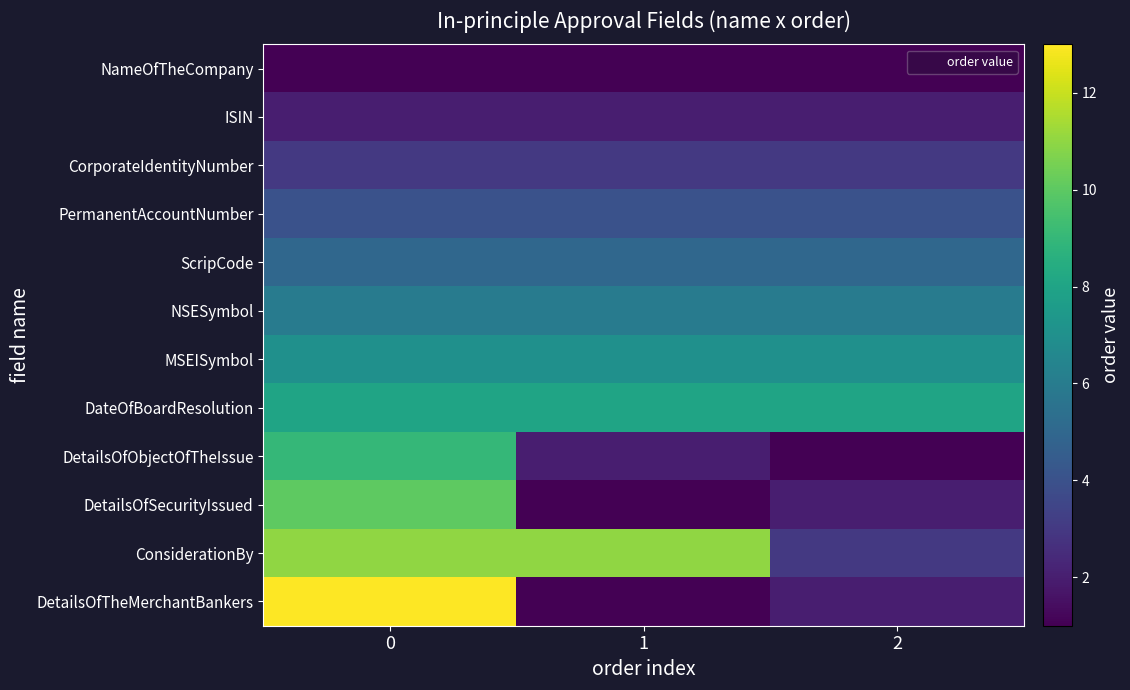

Reading left to right, extract all data points from this chart.

NameOfTheCompany: 0=1	1=1	2=1
ISIN: 0=2	1=2	2=2
CorporateIdentityNumber: 0=3	1=3	2=3
PermanentAccountNumber: 0=4	1=4	2=4
ScripCode: 0=5	1=5	2=5
NSESymbol: 0=6	1=6	2=6
MSEISymbol: 0=7	1=7	2=7
DateOfBoardResolution: 0=8	1=8	2=8
DetailsOfObjectOfTheIssue: 0=9	1=2	2=1
DetailsOfSecurityIssued: 0=10	1=1	2=2
ConsiderationBy: 0=11	1=11	2=3
DetailsOfTheMerchantBankers: 0=13	1=1	2=2